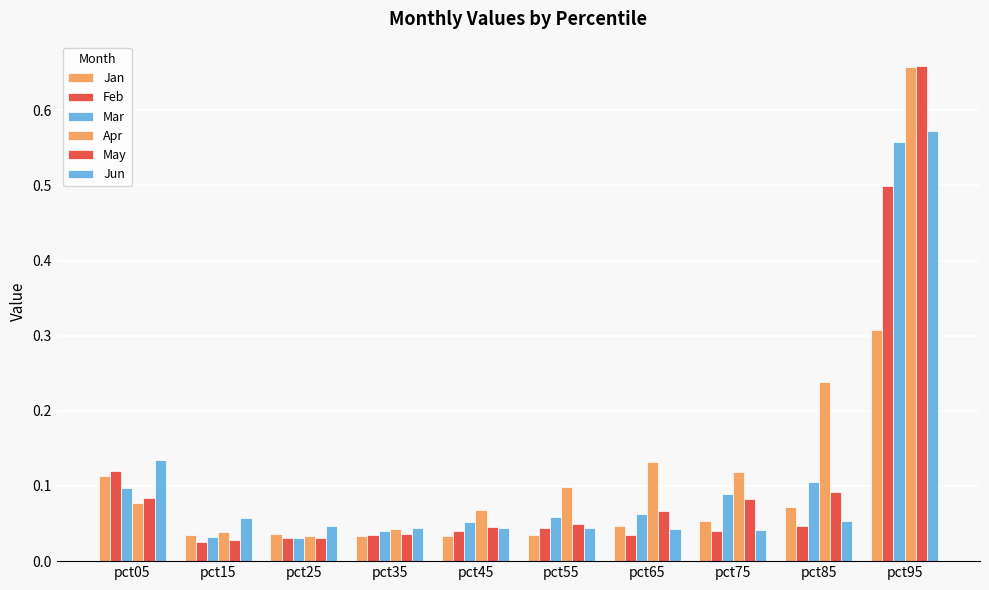

At pct25, list the series in order from smallest to largest.

May, Mar, Feb, Apr, Jan, Jun